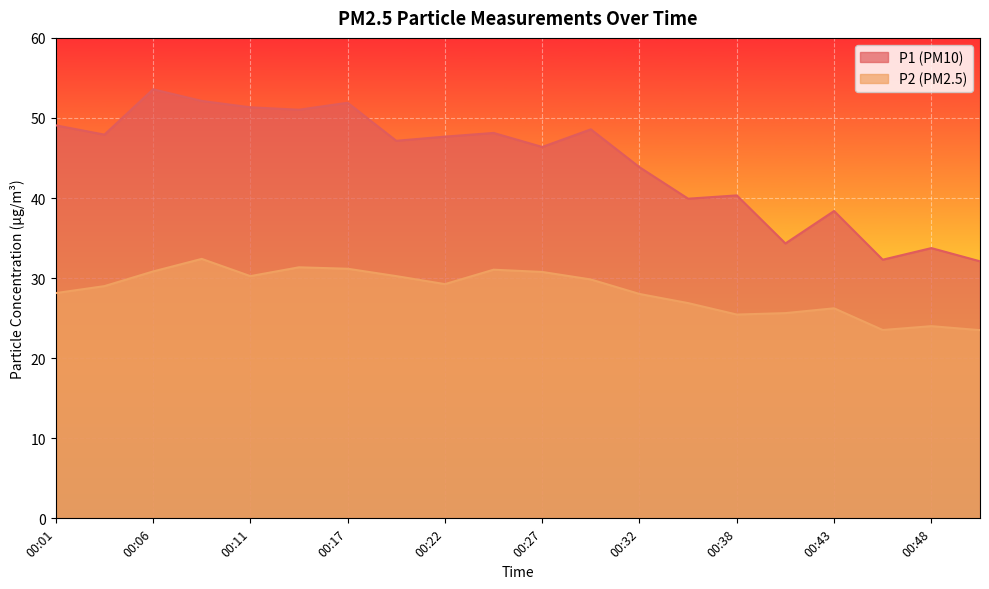

At which category is the sum across all series the highest?

00:09